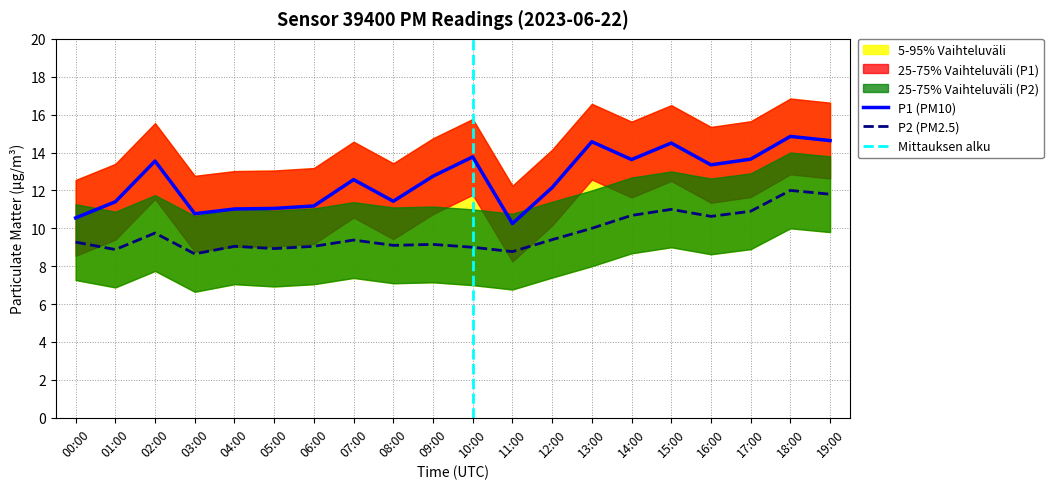

Reading left to right, transcribe all the data shown in this chart.

P1: 10.6	11.4	13.6	10.8	11.0	11.1	11.2	12.6	11.4	12.8	13.8	10.2	12.2	14.6	13.6	14.5	13.3	13.7	14.8	14.6
P2: 9.3	8.9	9.8	8.7	9.1	8.9	9.1	9.4	9.1	9.2	9.0	8.8	9.4	10.0	10.7	11.0	10.6	10.9	12.0	11.8
P1_upper: 12.6	13.4	15.6	12.8	13.0	13.1	13.2	14.6	13.4	14.8	15.8	12.2	14.2	16.6	15.6	16.5	15.3	15.7	16.9	16.6
P1_lower: 8.6	9.4	11.6	8.8	9.0	9.1	9.2	10.6	9.4	10.8	11.8	8.2	10.2	12.6	11.6	12.5	11.3	11.7	12.8	12.6
P2_upper: 11.3	10.9	11.8	10.7	11.1	10.9	11.1	11.4	11.1	11.2	11.0	10.8	11.4	12.0	12.7	13.0	12.6	12.9	14.0	13.8
P2_lower: 7.3	6.9	7.8	6.7	7.0	6.9	7.0	7.4	7.1	7.2	7.0	6.8	7.4	8.0	8.7	9.0	8.6	8.9	10.0	9.8